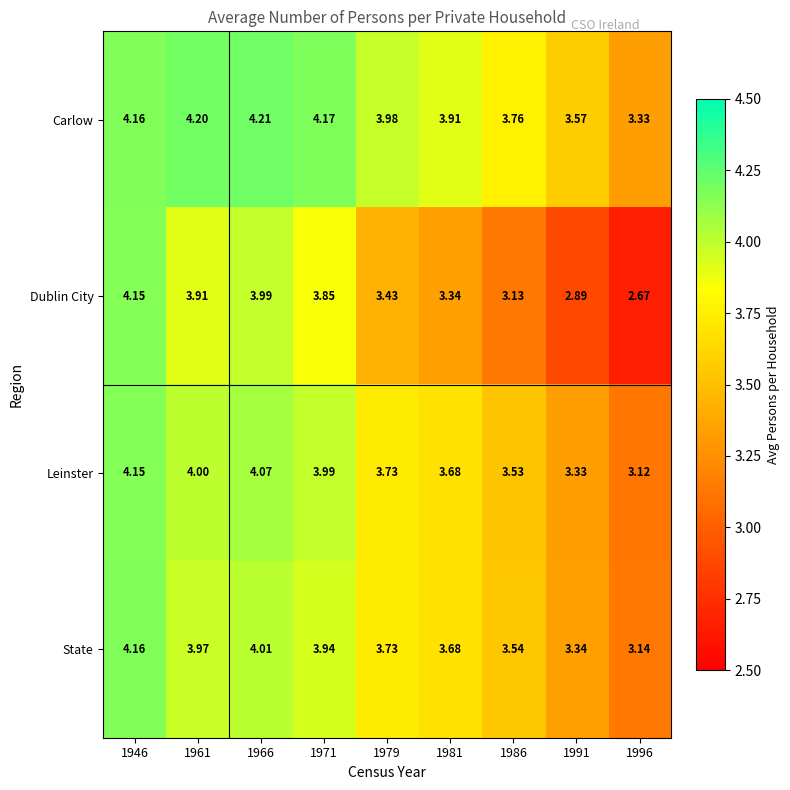

Which series has the largest total across all categories?

Carlow